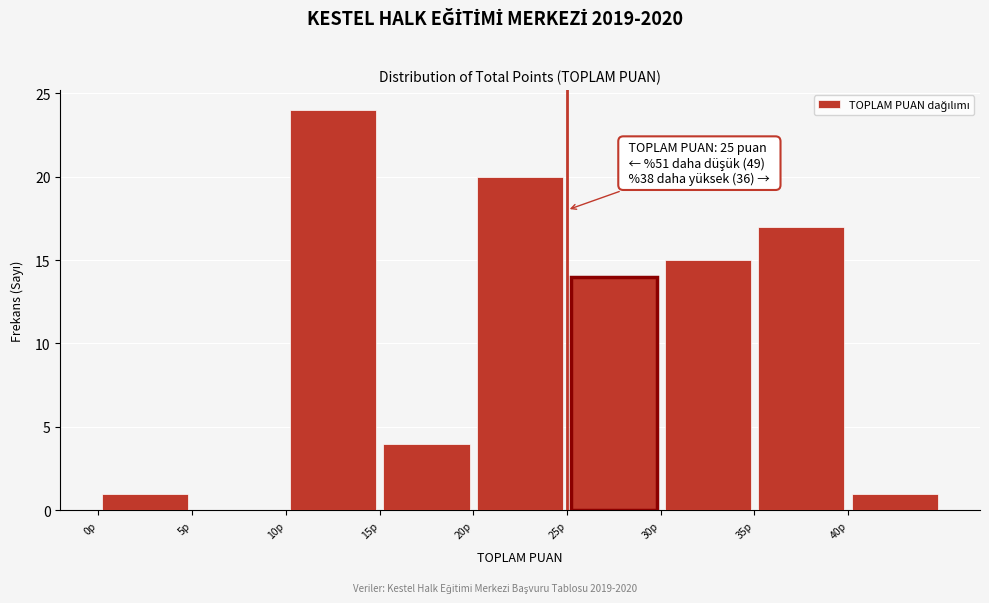

Which range on the x-axis has the tallest bar?

10 to 15